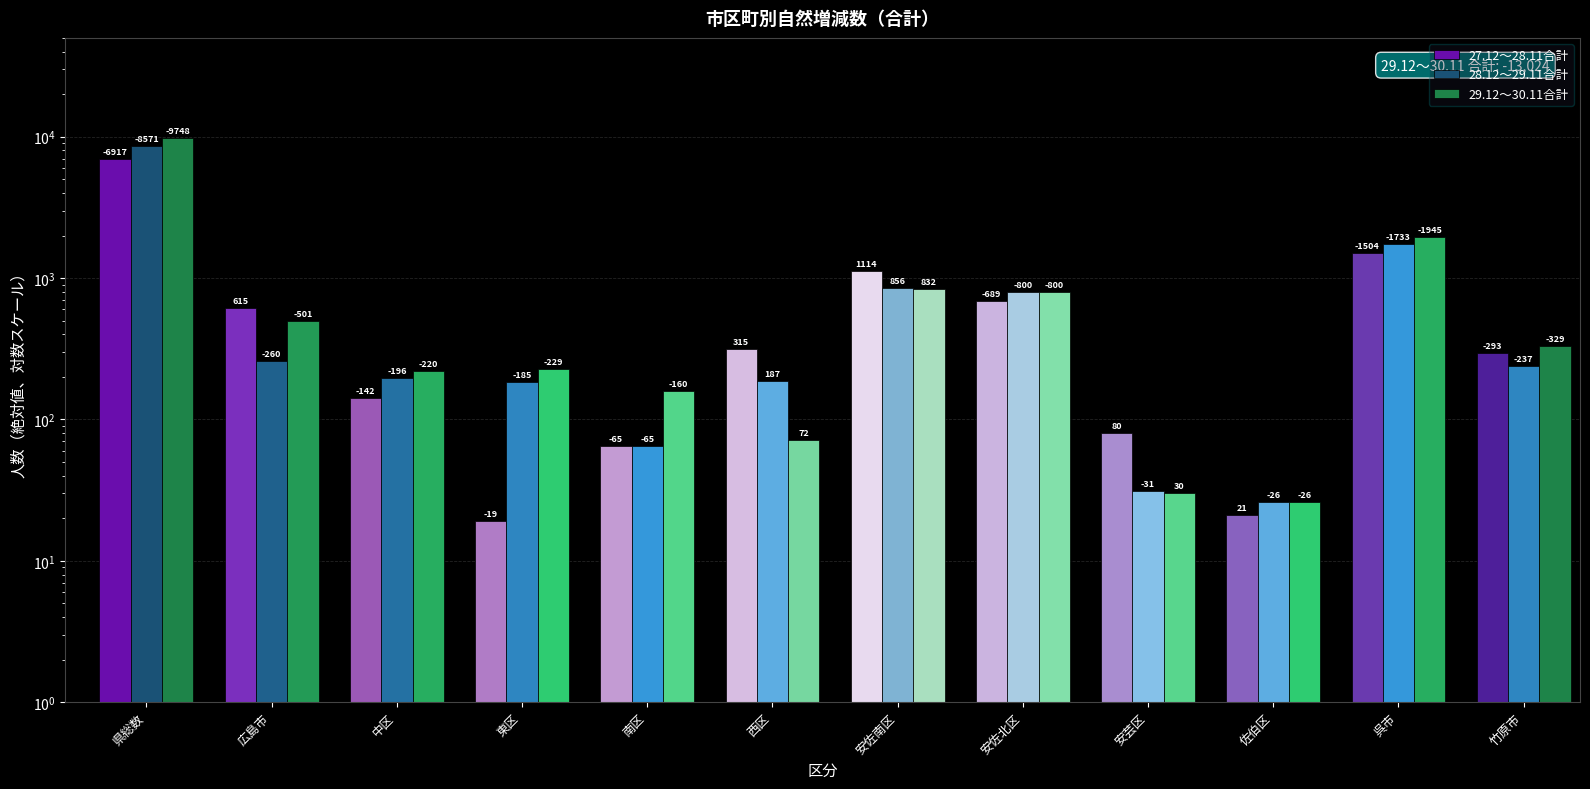

What is the spread (max minus min) of values at 東区?

210